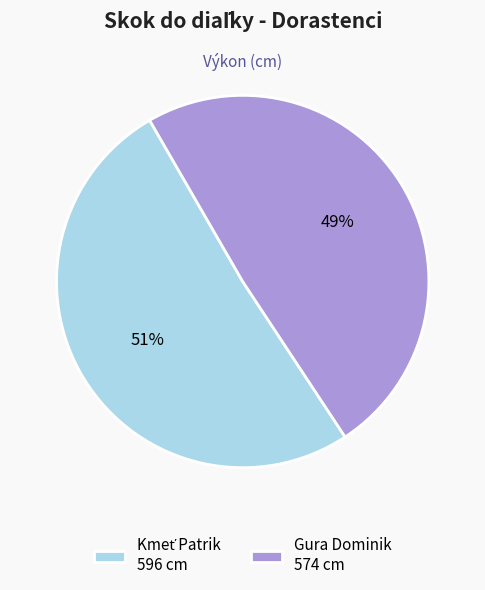

How many slices are in this pie chart?

2